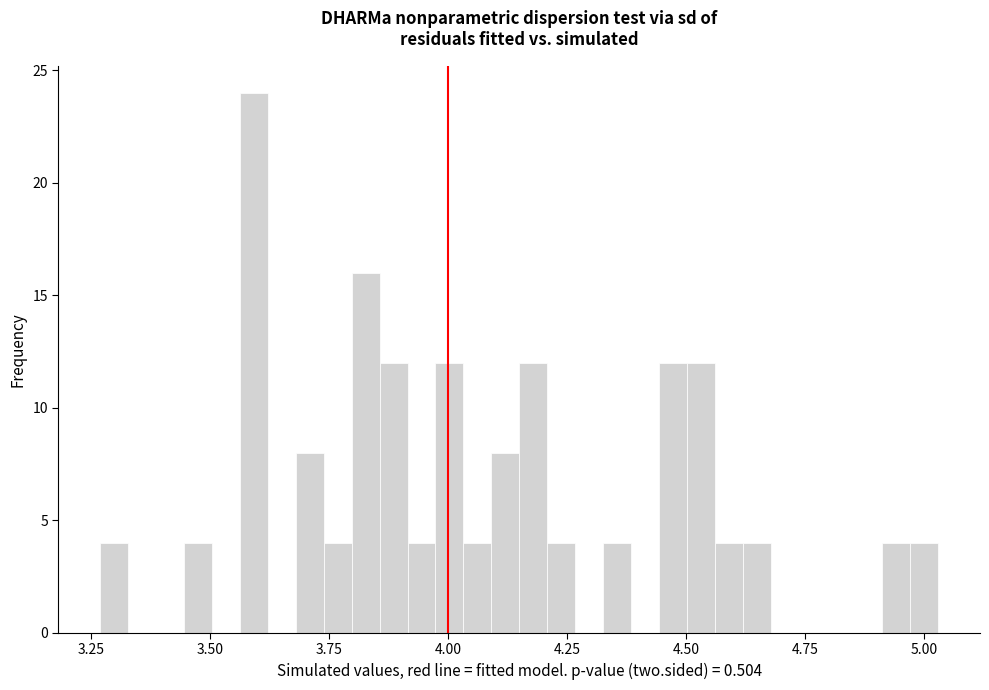

Read against the x-axis, roughly where is the centre of the tallest bar?

3.60